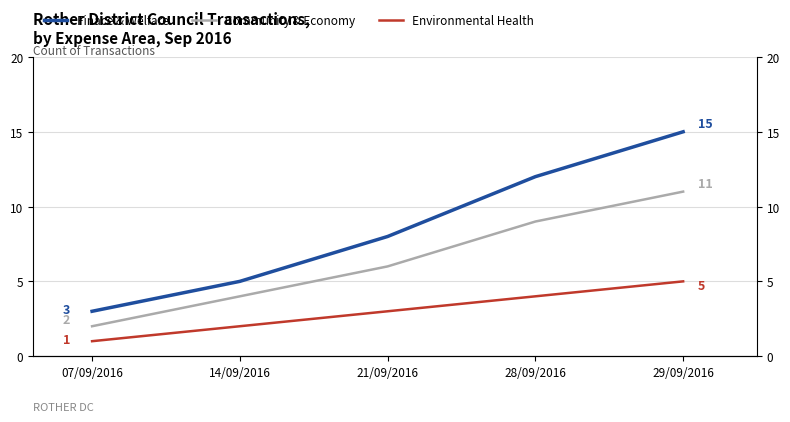

Where does the Finace & Welfare series first go above 8?

28/09/2016